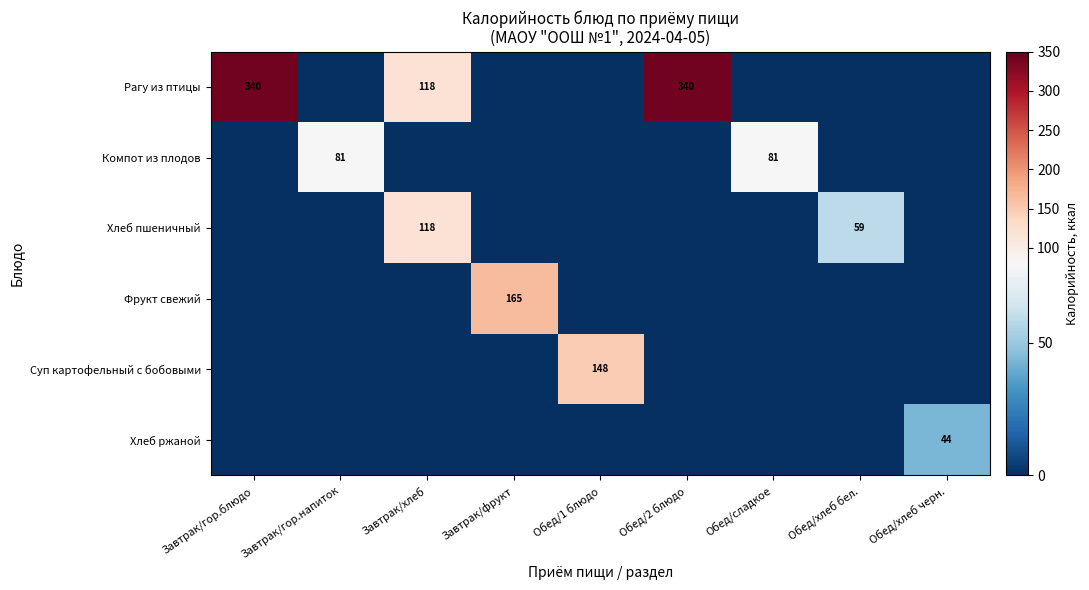

Is it true that Хлеб пшеничный equals 118 at Завтрак/хлеб?

True